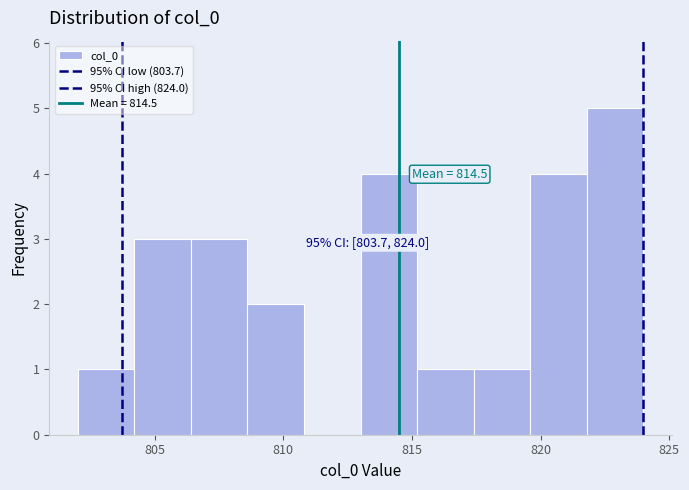

Over which range of the x-axis is the bar tallest?

821.8 to 824.0